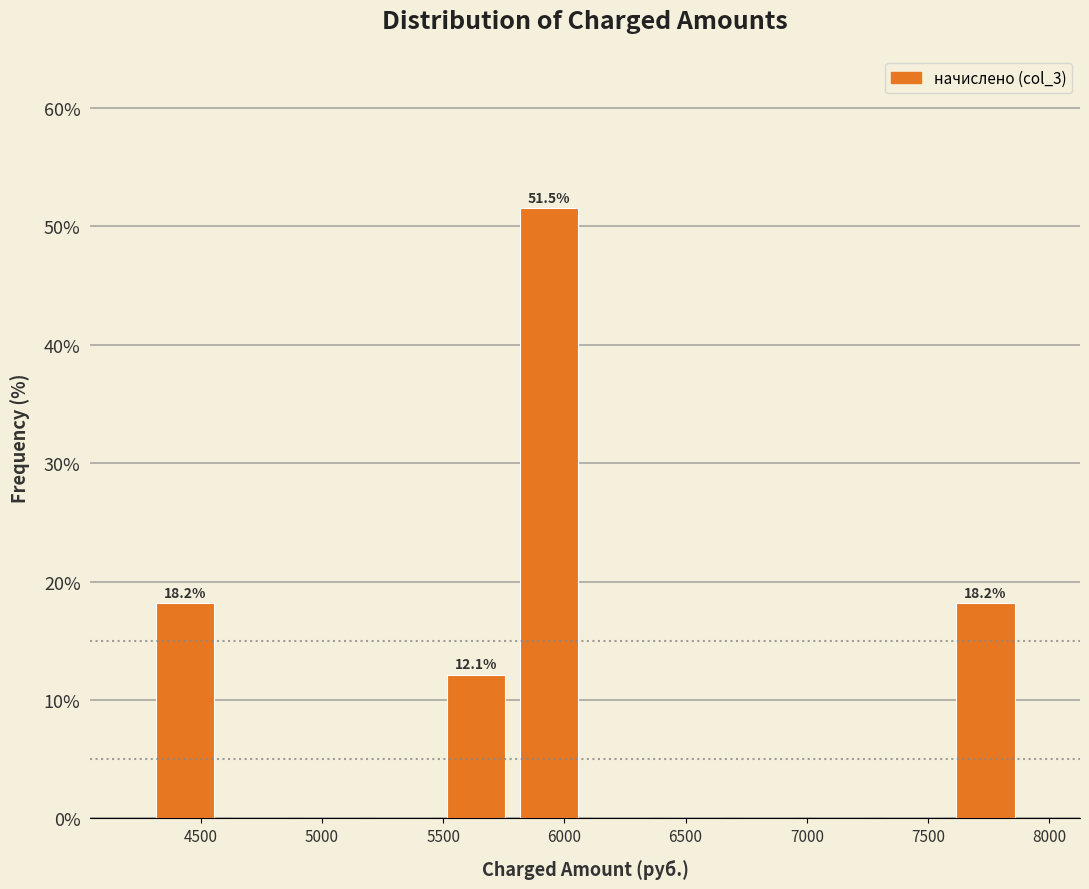

Which range on the x-axis has the tallest bar?

5800 to 6100